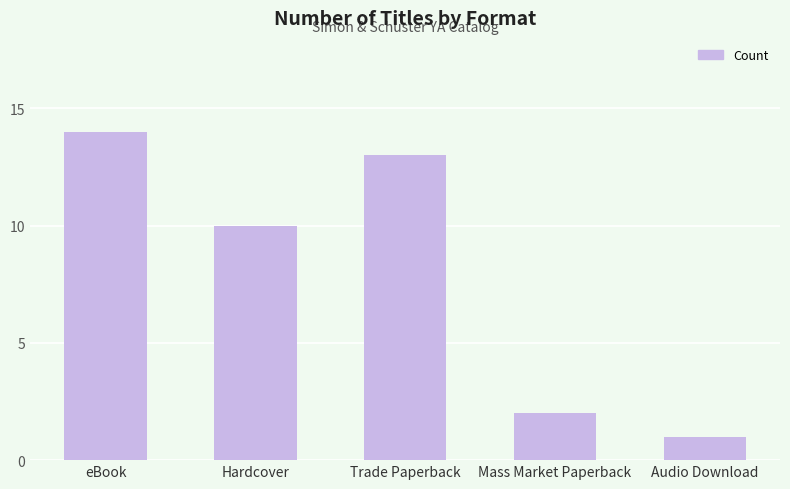

What is the average value?

8